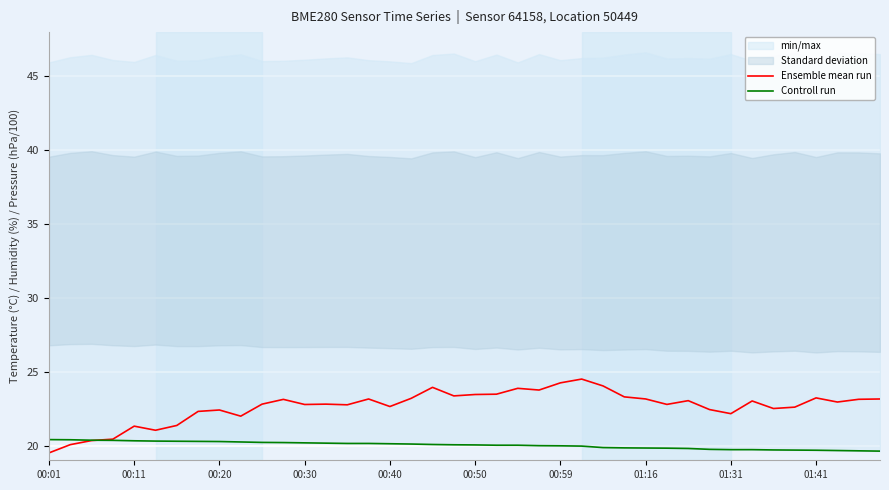

What is the highest value of the Ensemble mean run series?

24.5